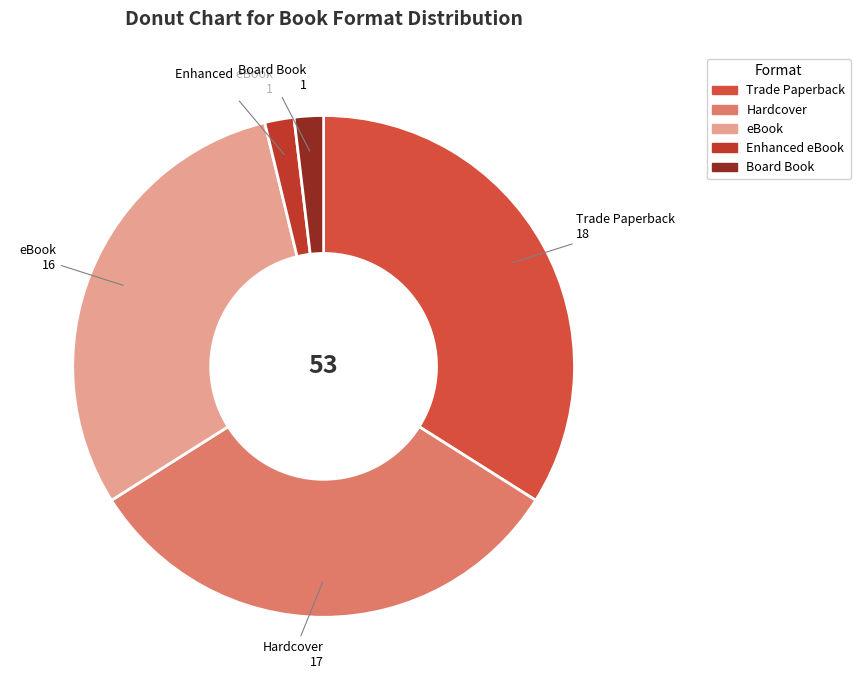

Which category has the biggest portion of the pie?

Trade Paperback